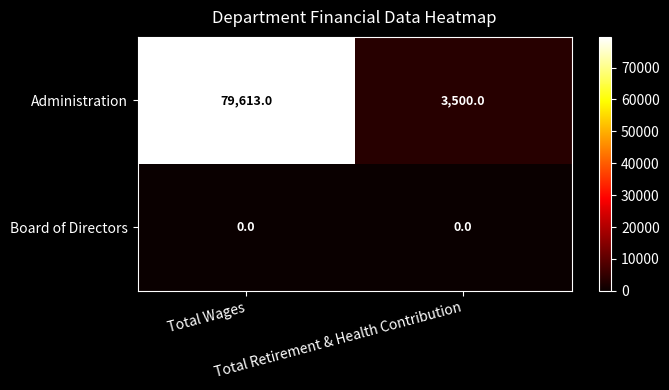

What is the difference between the maximum and minimum values in the Administration series?

76113